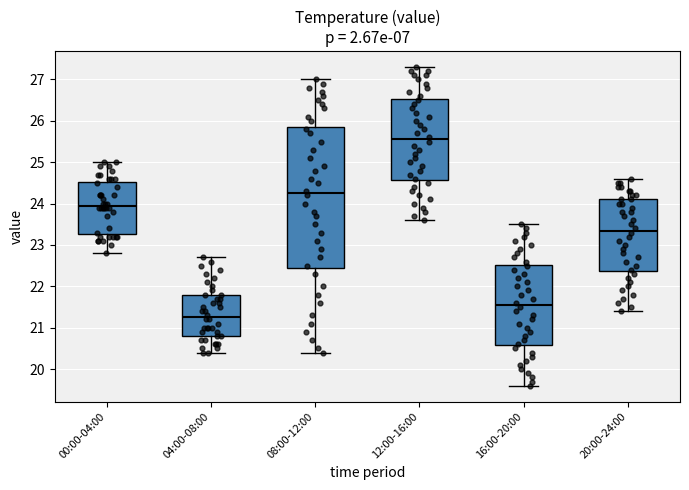

Which box's median line is the lowest?

04:00-08:00